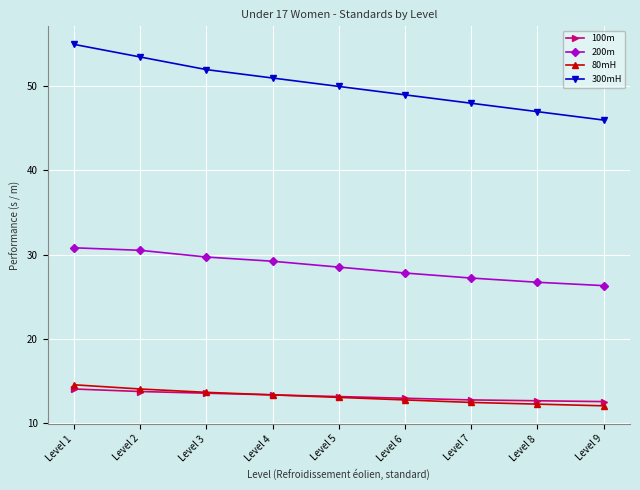

Which series has the widest spread of values?

300mH